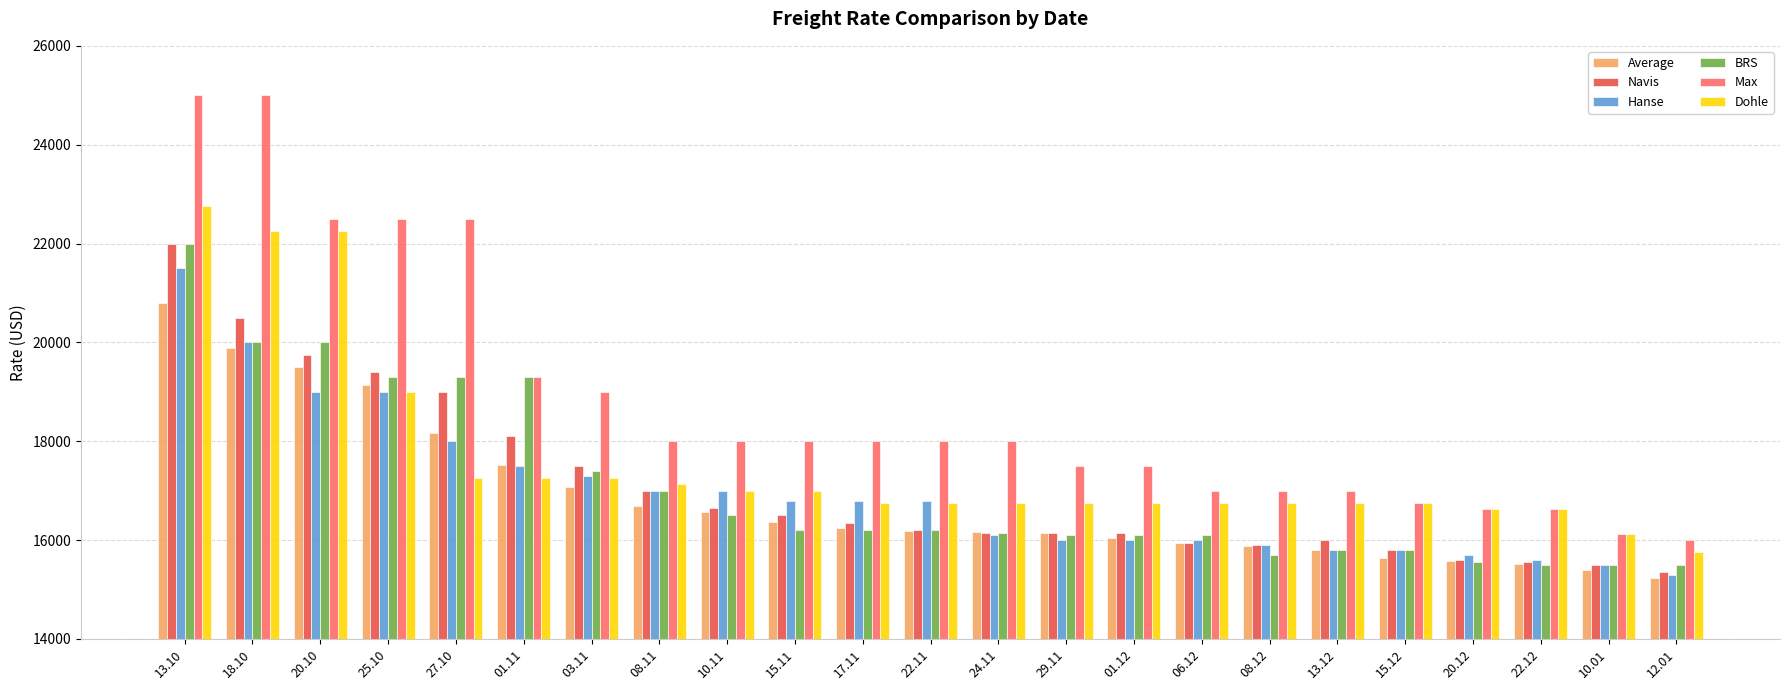

Are the bars horizontal?

No